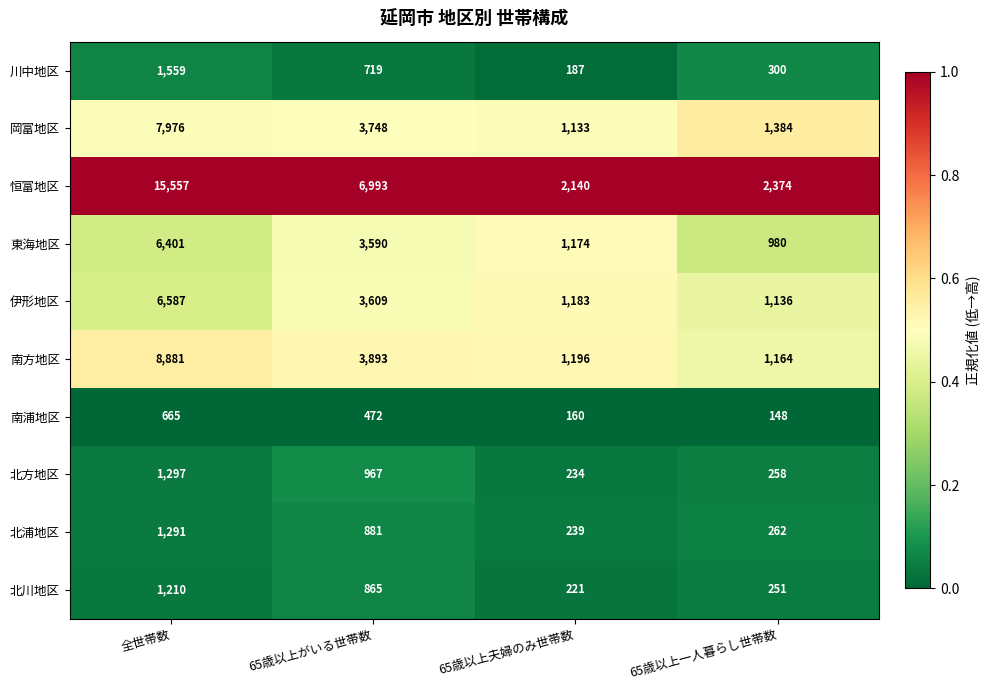

What is the difference between the highest and lowest values at 65歳以上夫婦のみ世帯数?

1980